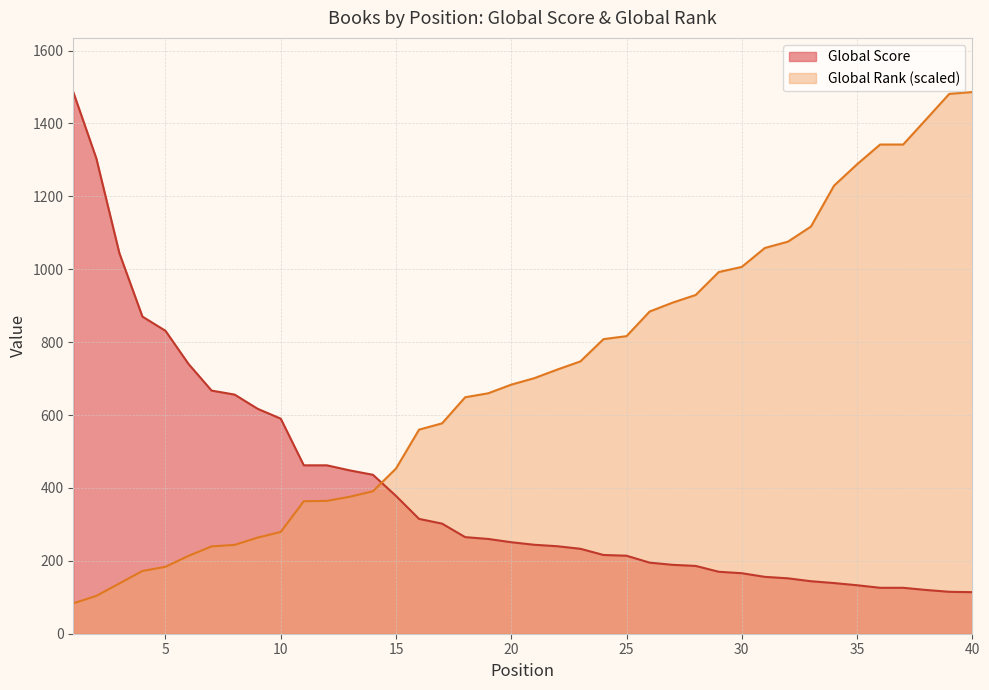

The Global Rank series shows 1533.4 at 27. True or false?

False